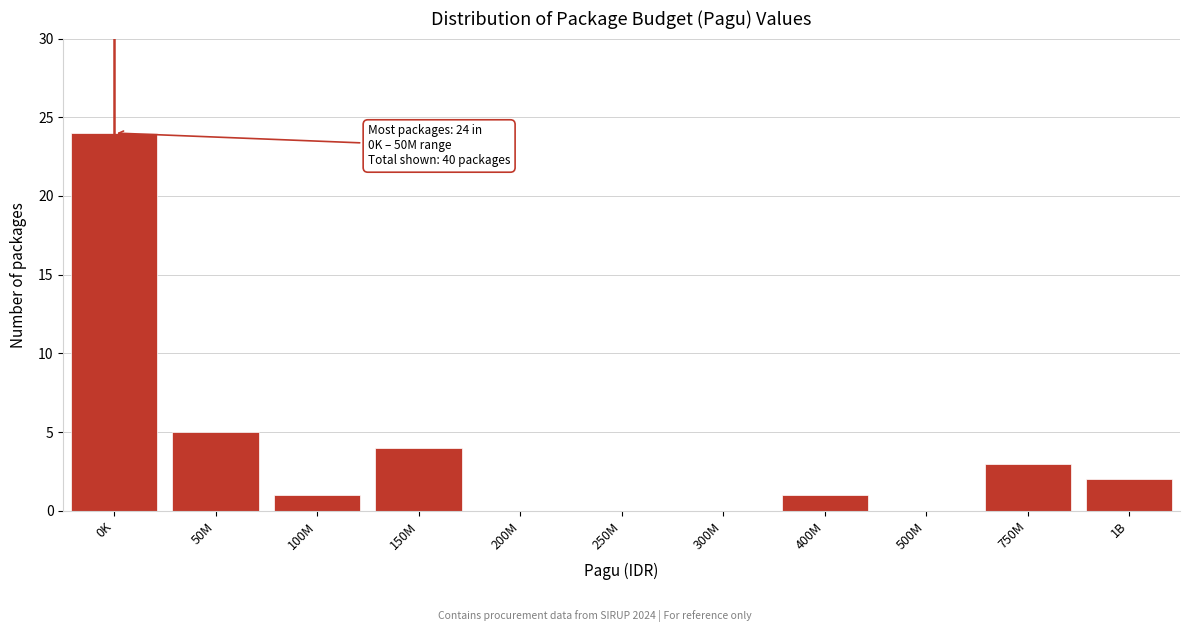

Reading left to right, what are all the values shown in this chart?

0K=24	50M=5	100M=1	150M=4	200M=0	250M=0	300M=0	400M=1	500M=0	750M=3	1B=2